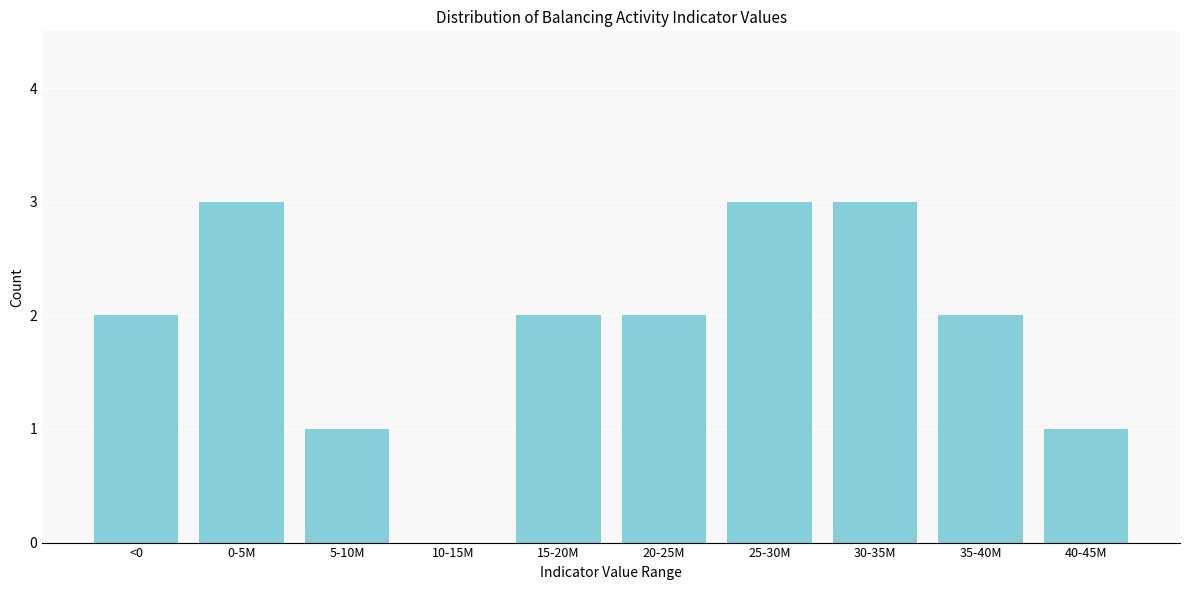

Reading left to right, extract all data points from this chart.

<0=2	0-5M=3	5-10M=1	10-15M=0	15-20M=2	20-25M=2	25-30M=3	30-35M=3	35-40M=2	40-45M=1